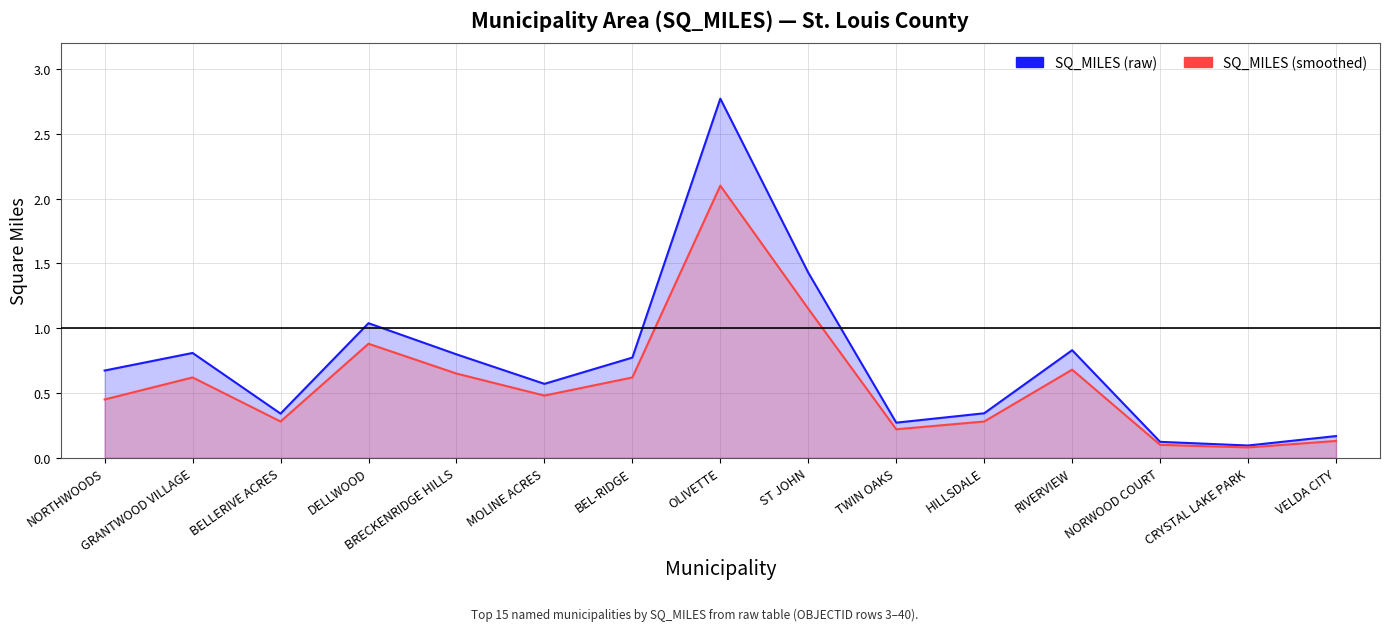

Which label corresponds to the largest value in the chart?

OLIVETTE